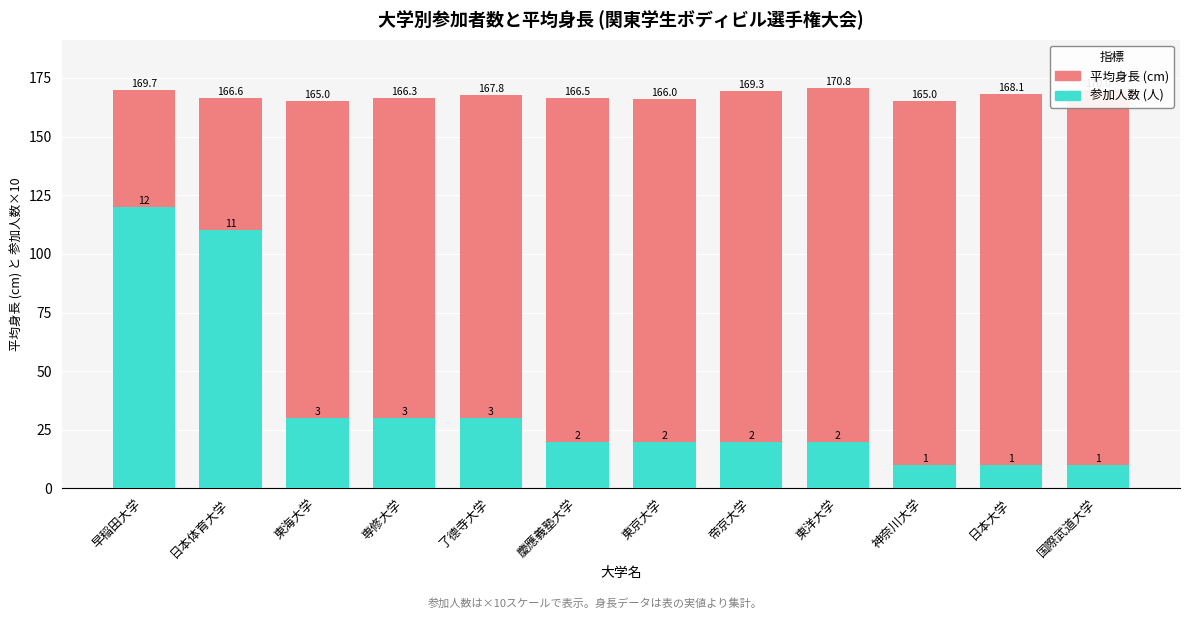

What is the sum of all 平均身長 values?

2011.1